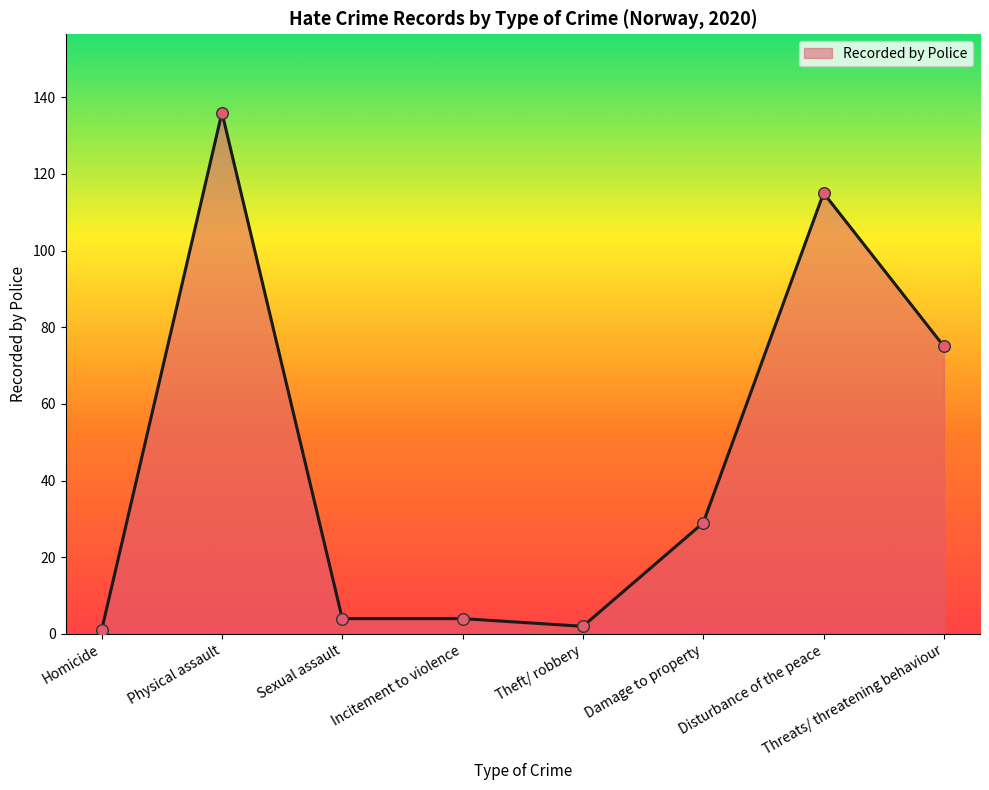

What is the change in value from Physical assault to Damage to property?

-107